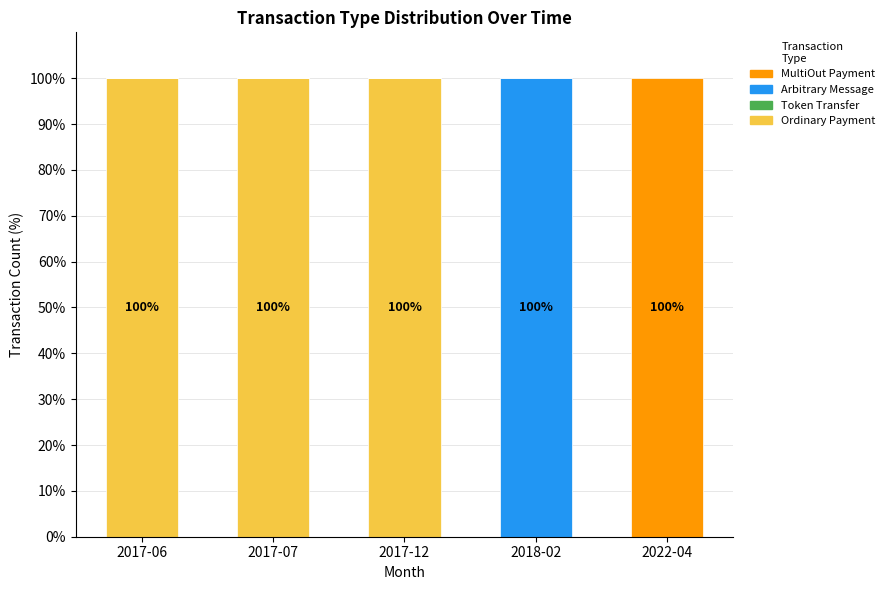

The value of Ordinary Payment at 2017-12 is 38. True or false?

False